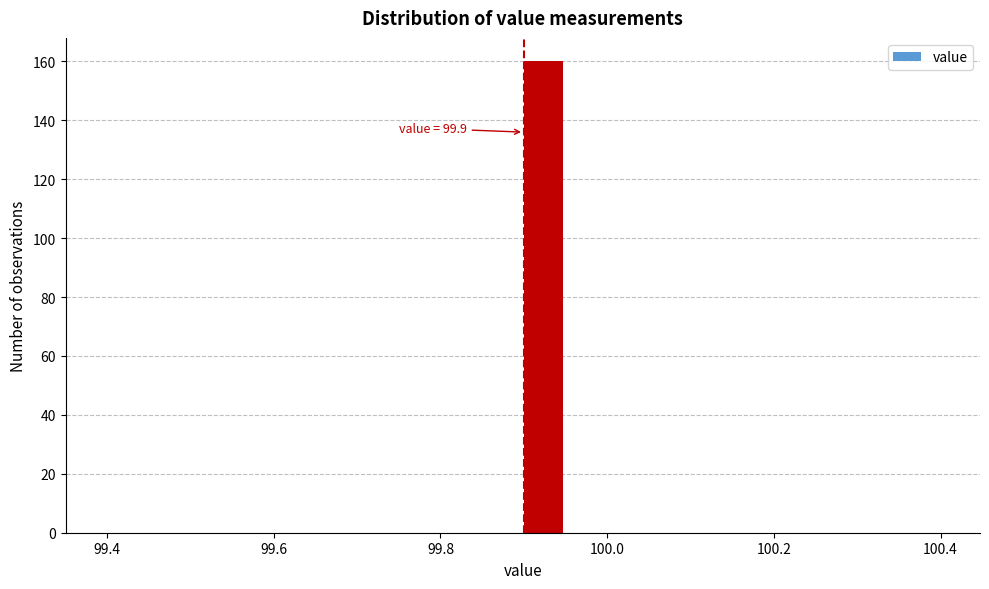

Around what value on the x-axis is the tallest bar? Give the approximate position of its centre, as read against the axis.

99.92